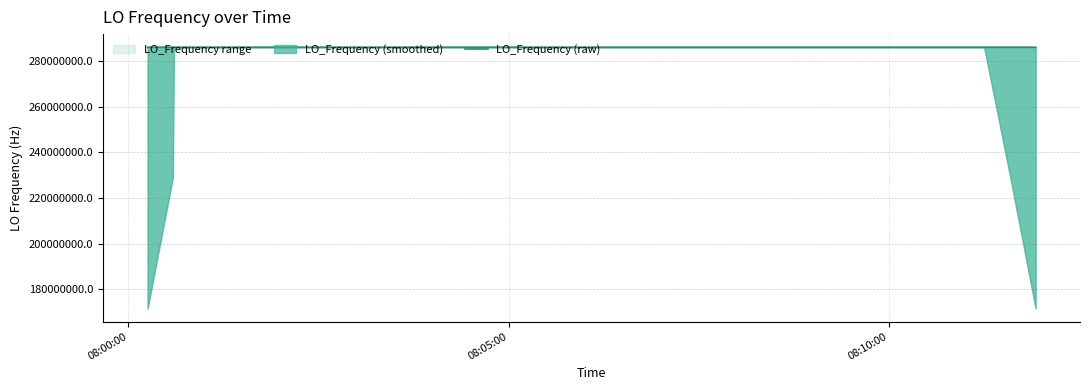

How many points are higher than both their immediate neighbors (excluding endpoints)?

9